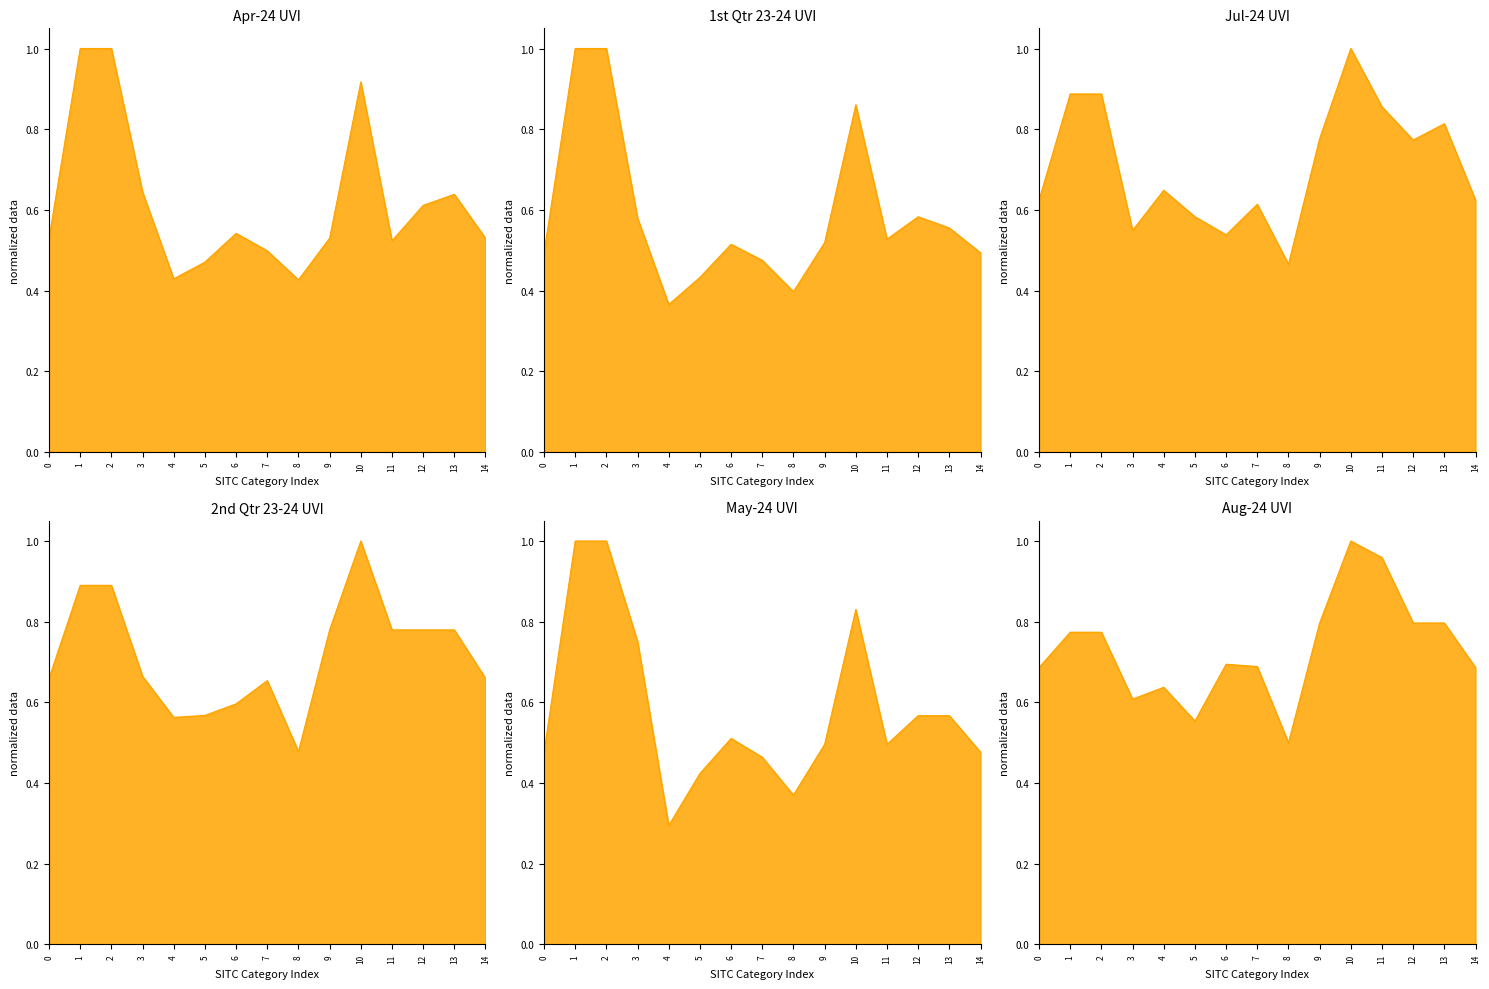

What are all the series names shown in the legend?

Apr-24 UVI, 1st Qtr 23-24 UVI, Jul-24 UVI, 2nd Qtr 23-24 UVI, May-24 UVI, Aug-24 UVI